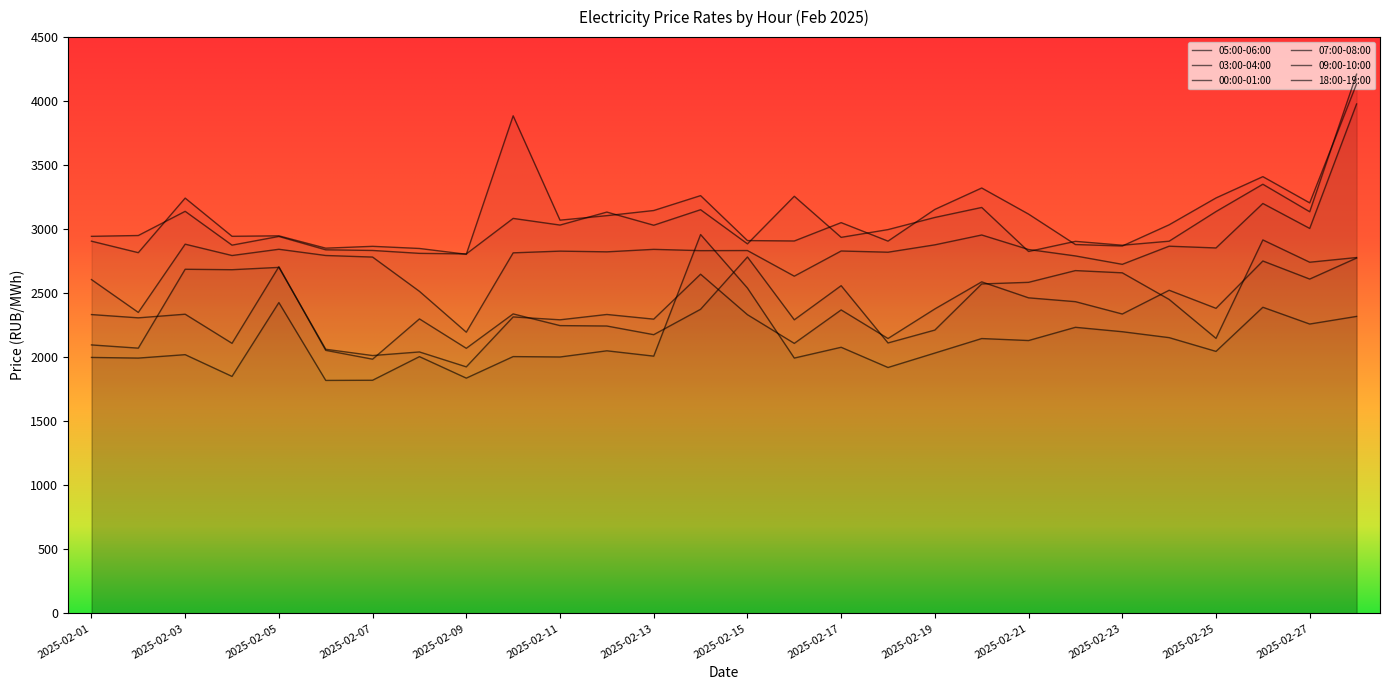

Reading left to right, what are all the values shown in this chart?

05:00-06:00: 2096.6	2071.4	2687.4	2683.8	2702.0	2062.6	2013.7	2041.7	1925.4	2315.2	2292.7	2334.3	2297.8	2648.8	2332.6	2108.6	2369.8	2146.7	2377.6	2589.1	2464.2	2434.3	2338.0	2523.4	2382.4	2751.8	2610.8	2774.8
03:00-04:00: 1998.9	1993.8	2020.5	1850.8	2427.2	1819.5	1820.7	2005.1	1837.3	2005.5	2002.3	2050.6	2009.0	2958.5	2540.7	1993.9	2078.1	1920.3	2033.0	2146.3	2130.8	2234.1	2199.6	2153.5	2046.0	2390.6	2259.7	2319.2
00:00-01:00: 2333.6	2308.0	2336.4	2109.1	2707.1	2054.3	1985.2	2299.7	2070.2	2338.8	2247.4	2244.2	2176.6	2374.8	2783.2	2292.7	2559.2	2111.9	2212.6	2572.7	2585.3	2677.0	2659.6	2451.7	2147.9	2916.5	2742.2	2778.9
07:00-08:00: 2606.8	2350.4	2883.2	2794.7	2843.5	2794.9	2782.6	2514.9	2195.9	2815.5	2828.9	2823.4	2842.8	2832.7	2833.6	2633.4	2829.9	2820.5	2878.0	2954.9	2841.7	2791.4	2725.9	2867.5	2853.7	3200.9	3006.1	3977.8
09:00-10:00: 2906.6	2816.9	3243.0	2944.8	2948.3	2852.0	2866.5	2849.7	2804.4	3885.4	3070.7	3105.9	3146.0	3262.3	2911.3	2908.1	3051.4	2907.1	3154.7	3321.8	3118.0	2880.4	2869.0	3034.6	3244.1	3410.5	3205.7	4134.7
18:00-19:00: 2944.5	2950.9	3139.8	2875.6	2943.6	2839.2	2834.2	2811.6	2807.2	3084.4	3032.4	3133.9	3031.1	3152.3	2885.8	3257.2	2936.5	2997.1	3091.9	3169.9	2826.2	2905.3	2875.0	2906.5	3137.8	3351.2	3136.4	4210.4